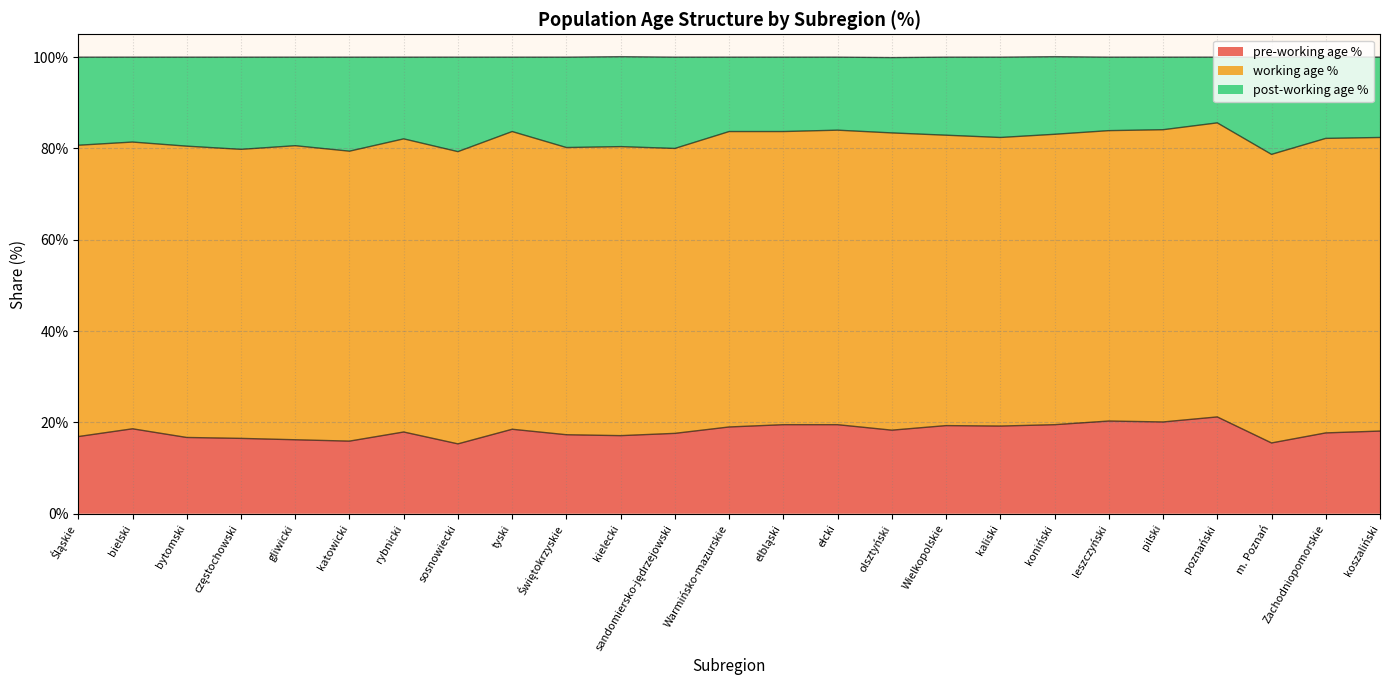

What are all the series names shown in the legend?

pre-working age %, working age %, post-working age %